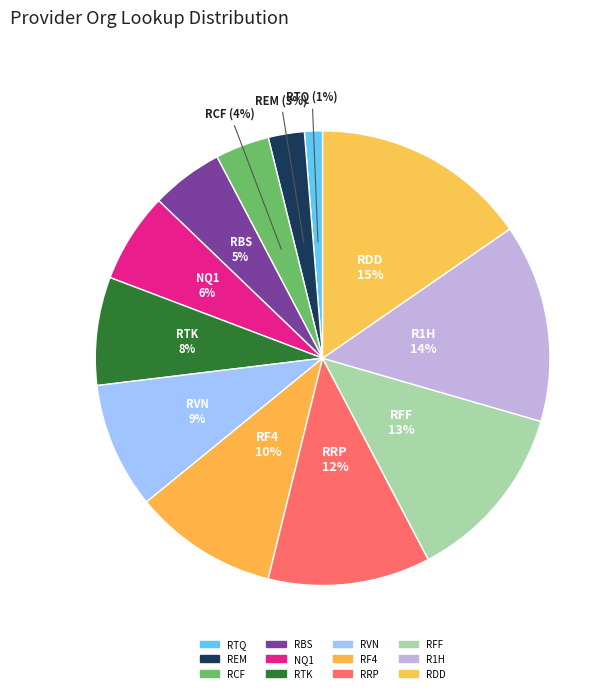

What is the total percentage of RVN and RCF?

12.8%